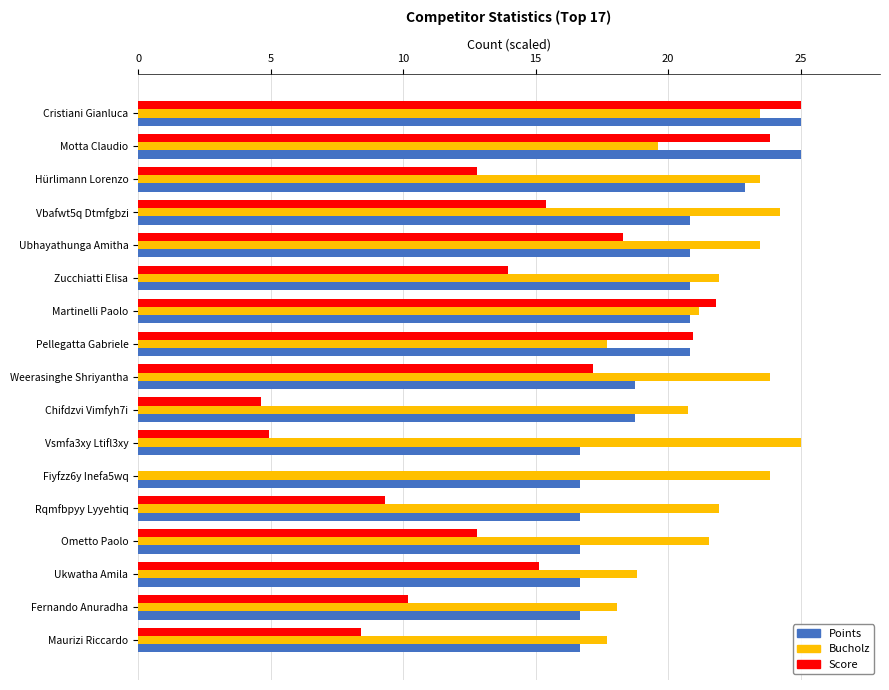

At how many categories does at least one series exceed 10?

17